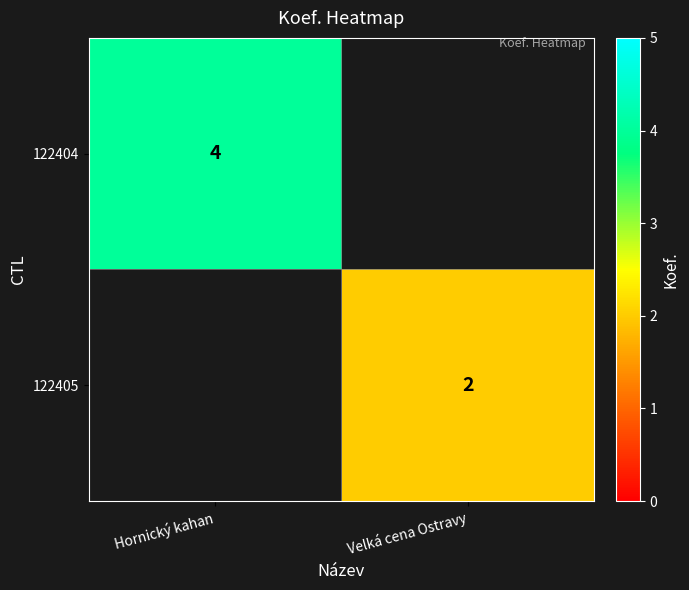

How many positive values does the 122404 series have?

1